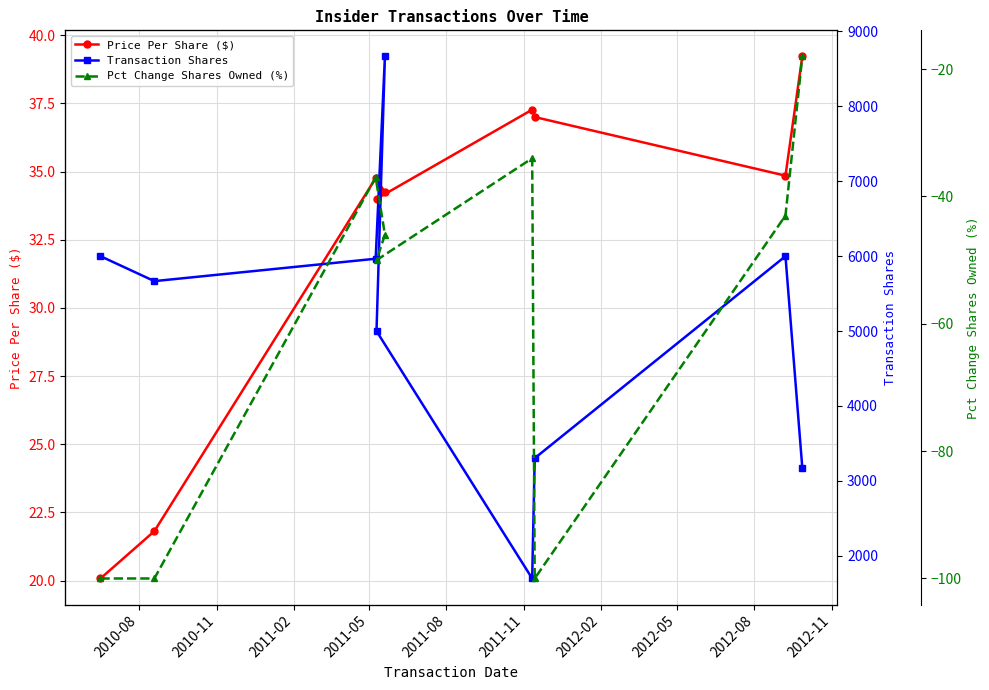

What is the difference between the maximum and minimum values in the Price Per Share ($) series?

19.1